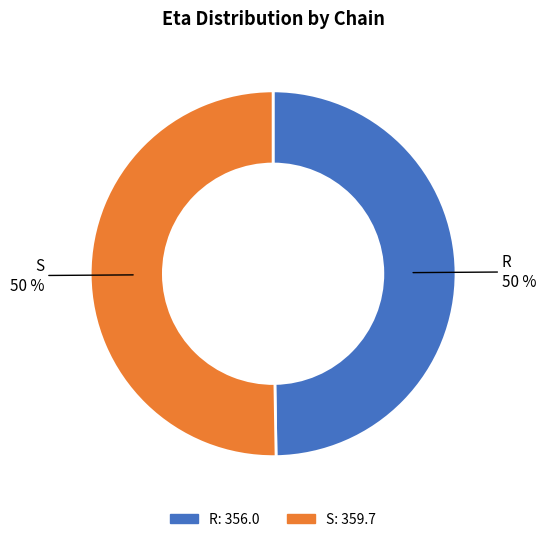

Do S and R together represent more than half of the pie?

Yes